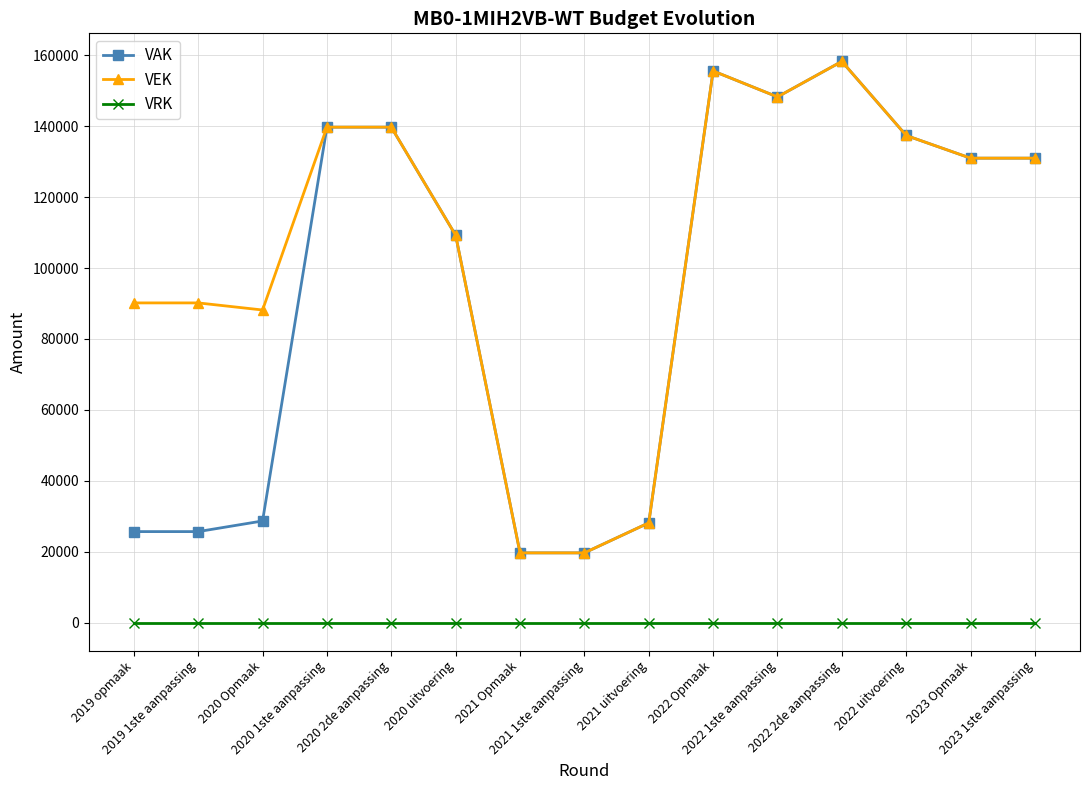

What is the minimum value for VEK?

19669